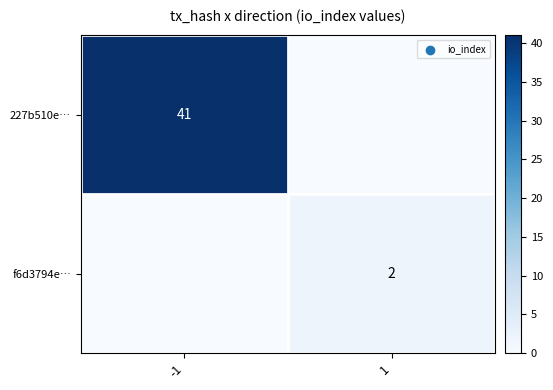

Is the value of 227b510e… at -1 greater than the value of f6d3794e… at 1?

Yes